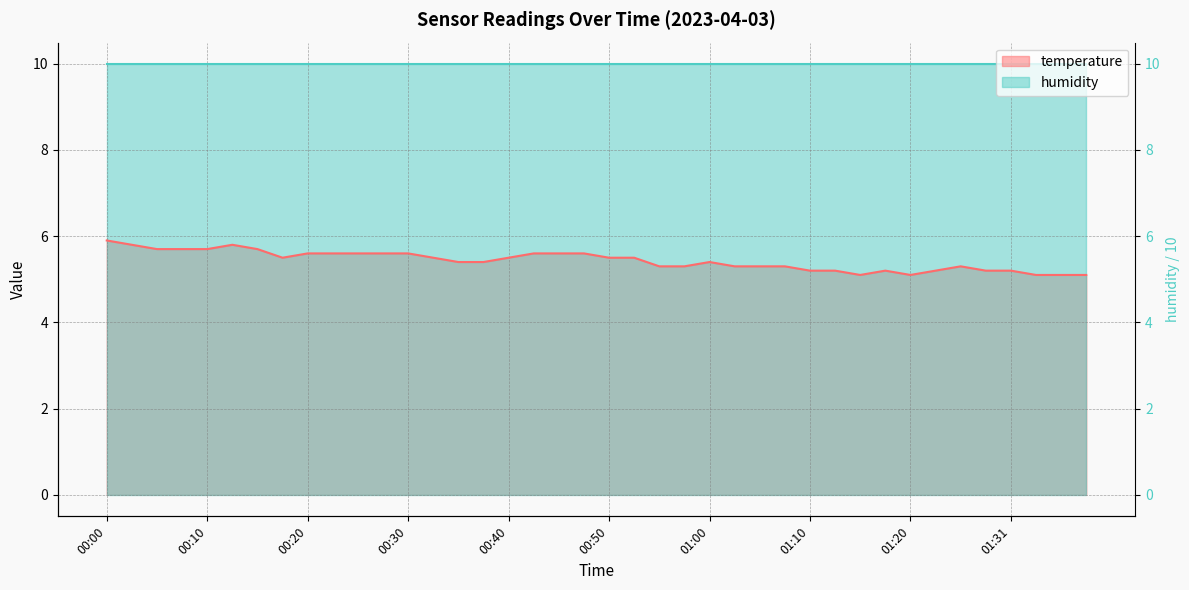

How many values are between 5 and 6?

40